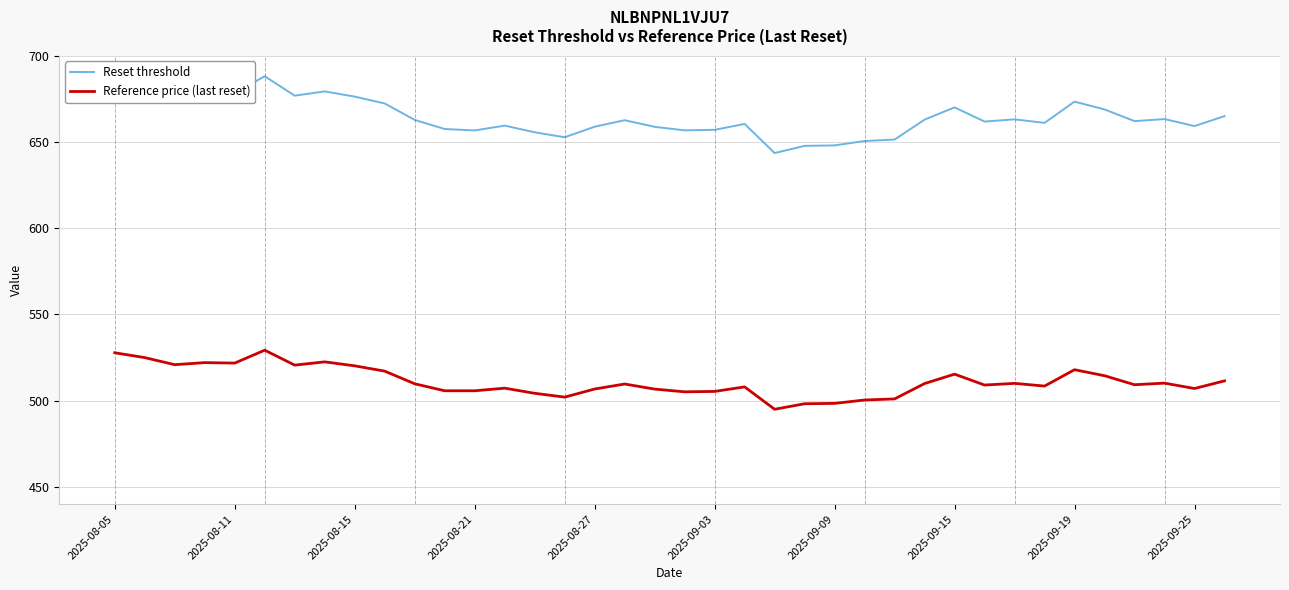

Which series has the largest total across all categories?

Reset threshold